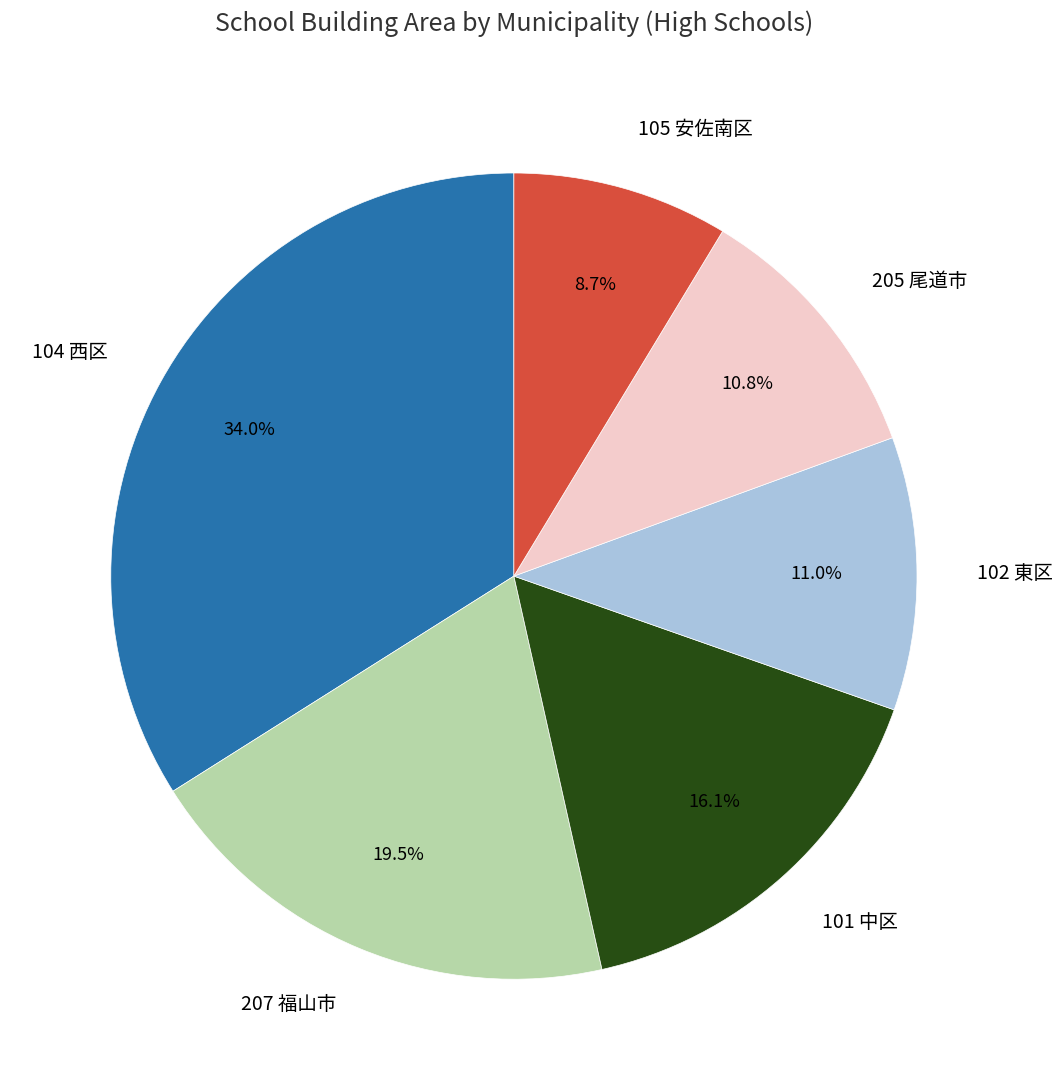

Does any single category account for the majority?

No